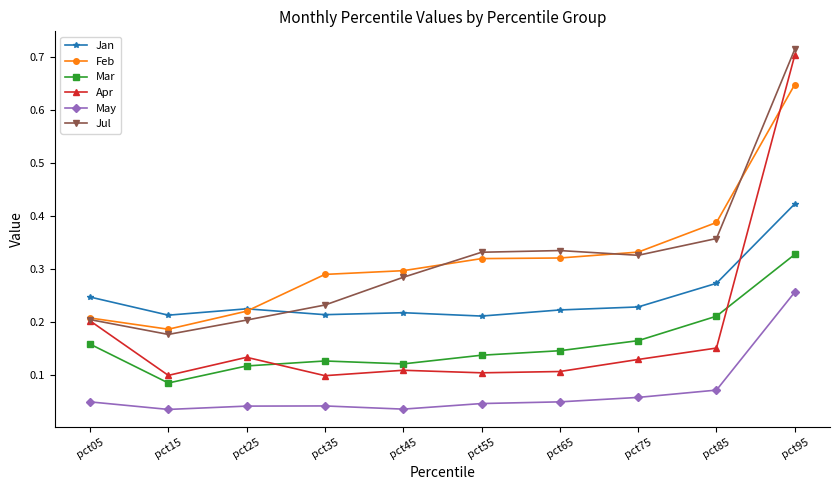

The value of Jul at pct75 is 0.6. True or false?

False